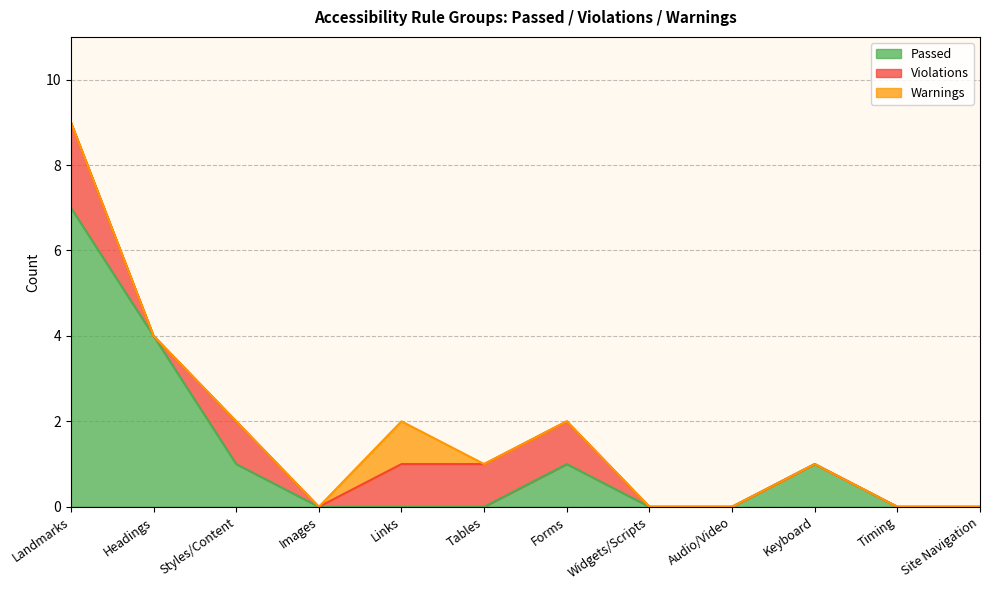

What is the difference between the Passed values at Headings and Tables?

4